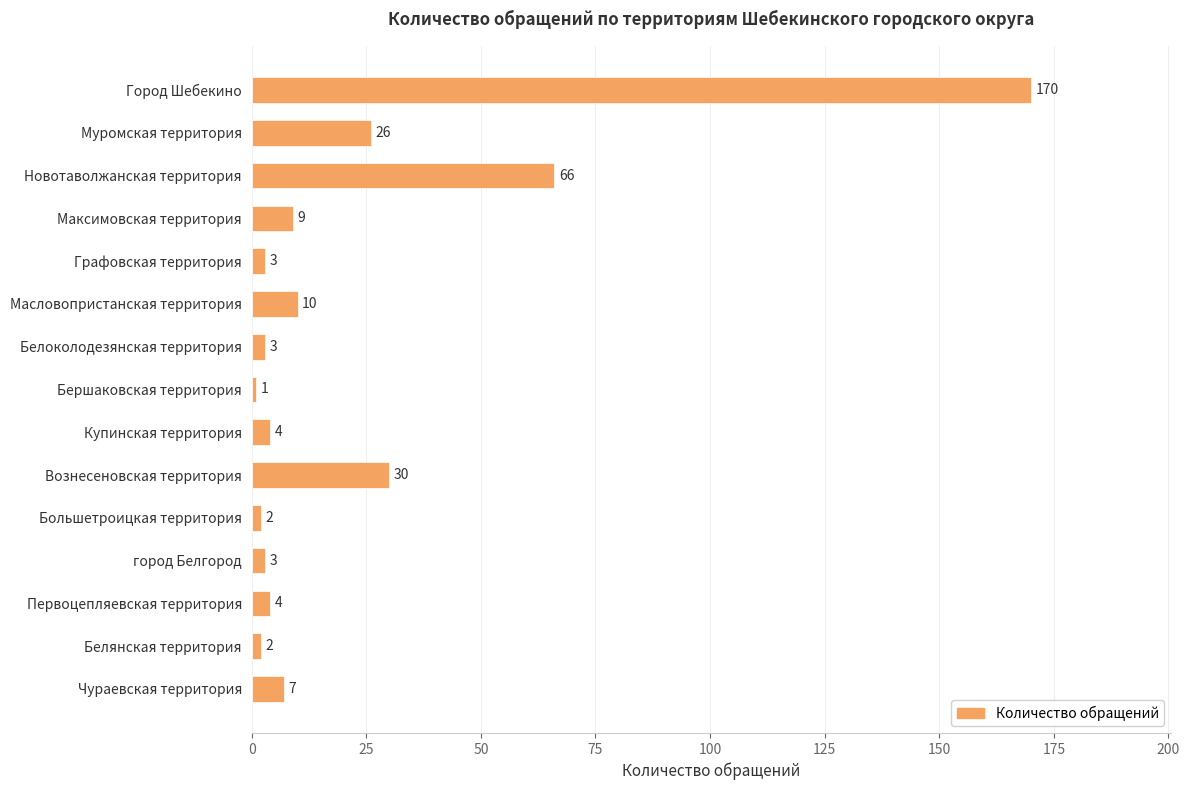

What is the label of the 15th bar from the top?

Чураевская территория